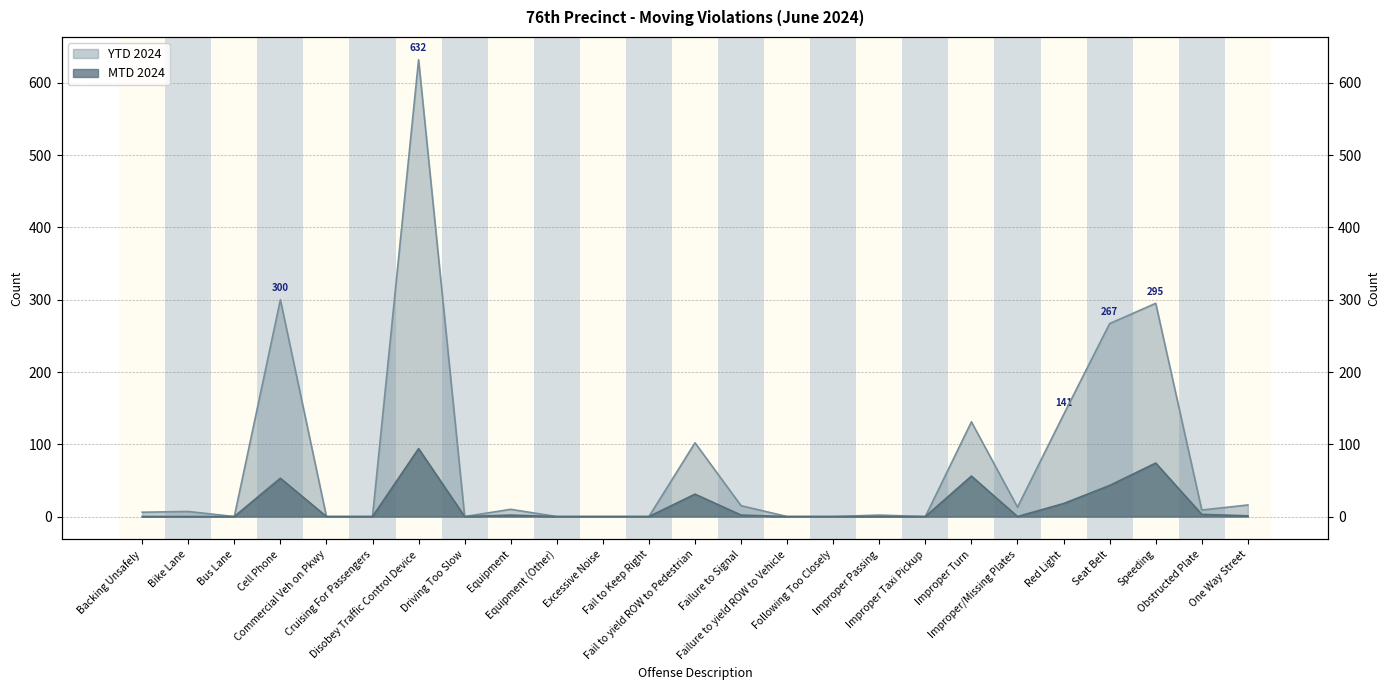

True or false: YTD 2024 and MTD 2024 intersect in this chart.

False